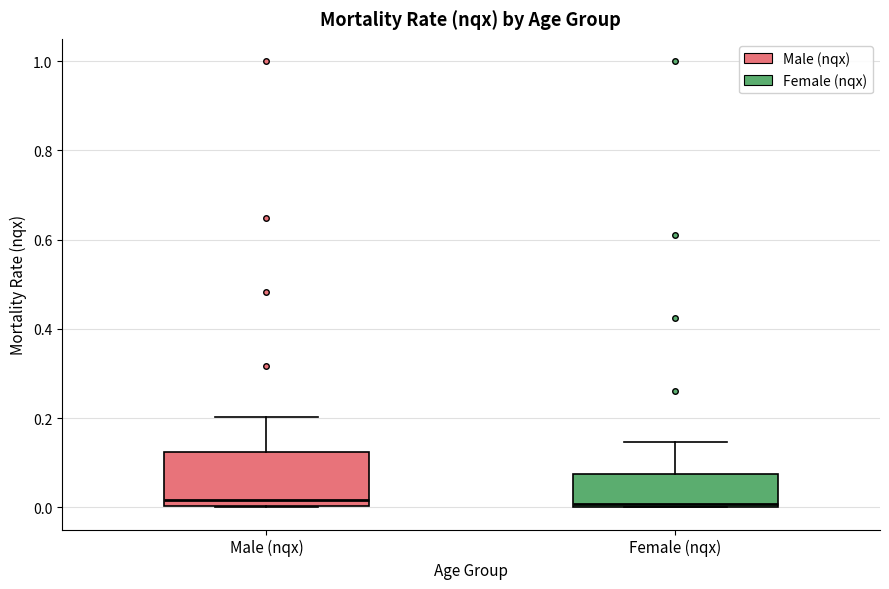

Reading left to right, read every box against the y-axis: the position of its median line, the range the box covers, and the ends of its whiskers. The values are not printed on the chart, so give them approximately, as read against the axis.

Male (nqx): median 0.02, box 0.00 to 0.12, whiskers 0.00 to 0.20
Female (nqx): median 0.00, box 0.00 to 0.08, whiskers 0.00 to 0.14